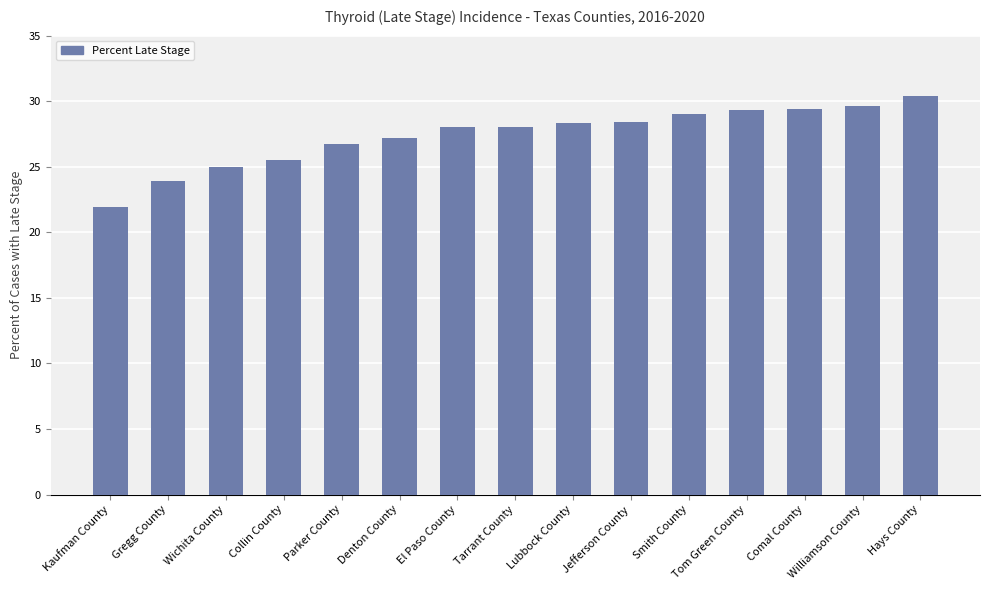

Approximately how many times larger is the value at Denton County compared to Lubbock County?

1.0